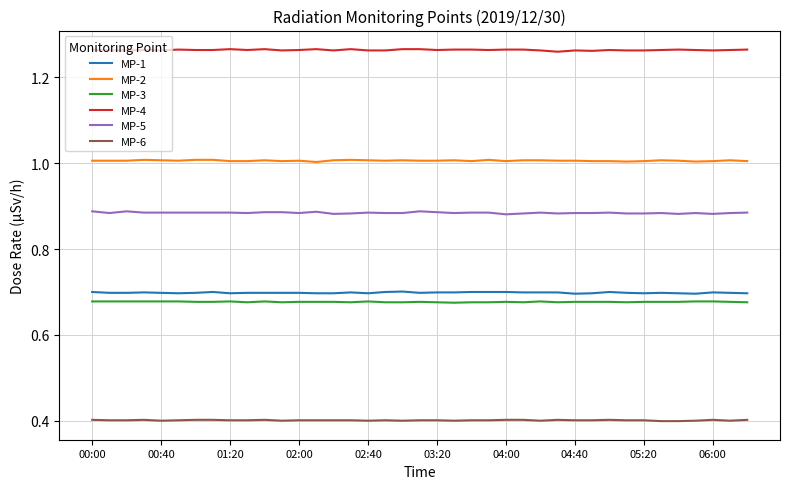

True or false: MP-4 and MP-5 cross at least once.

False